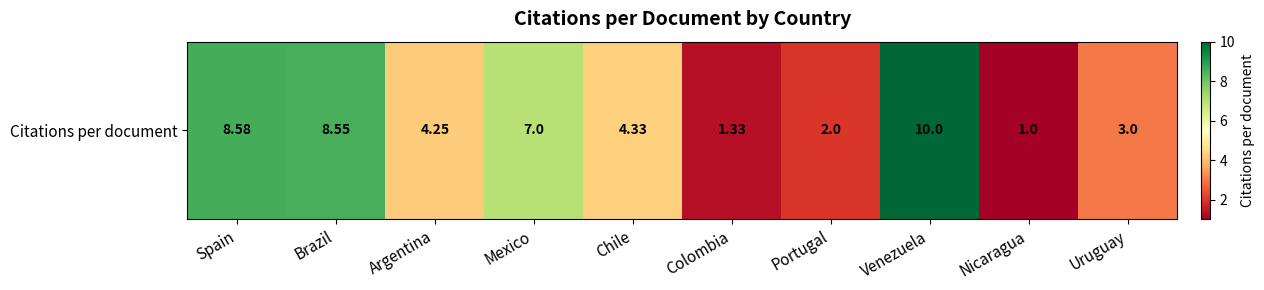

Reading left to right, extract all data points from this chart.

8.6	8.6	4.2	7.0	4.3	1.3	2.0	10.0	1.0	3.0